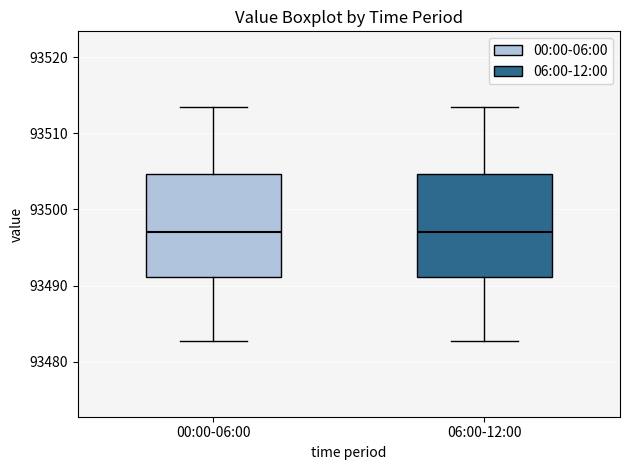

Reading left to right, transcribe this box plot: for each box, give where its median line is, the range the box spans, and where its two whiskers end, as read against the y-axis. The values are not printed on the chart, so give them approximately, as read against the axis.

00:00-06:00: median 93497, box 93491 to 93505, whiskers 93483 to 93513
06:00-12:00: median 93497, box 93491 to 93505, whiskers 93483 to 93513